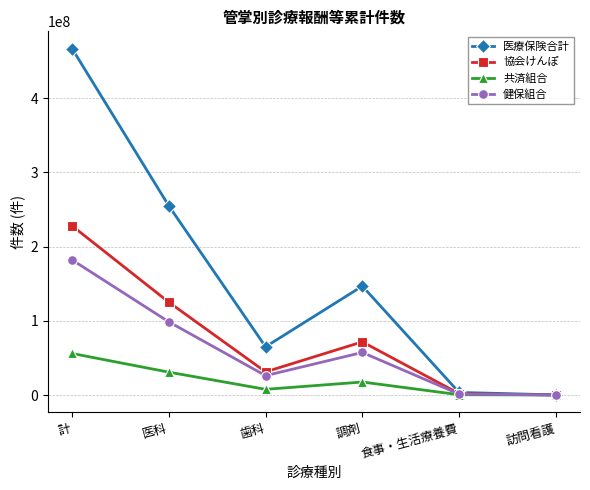

List the series in order of their peak value, lowest first.

共済組合, 健保組合, 協会けんぽ, 医療保険合計